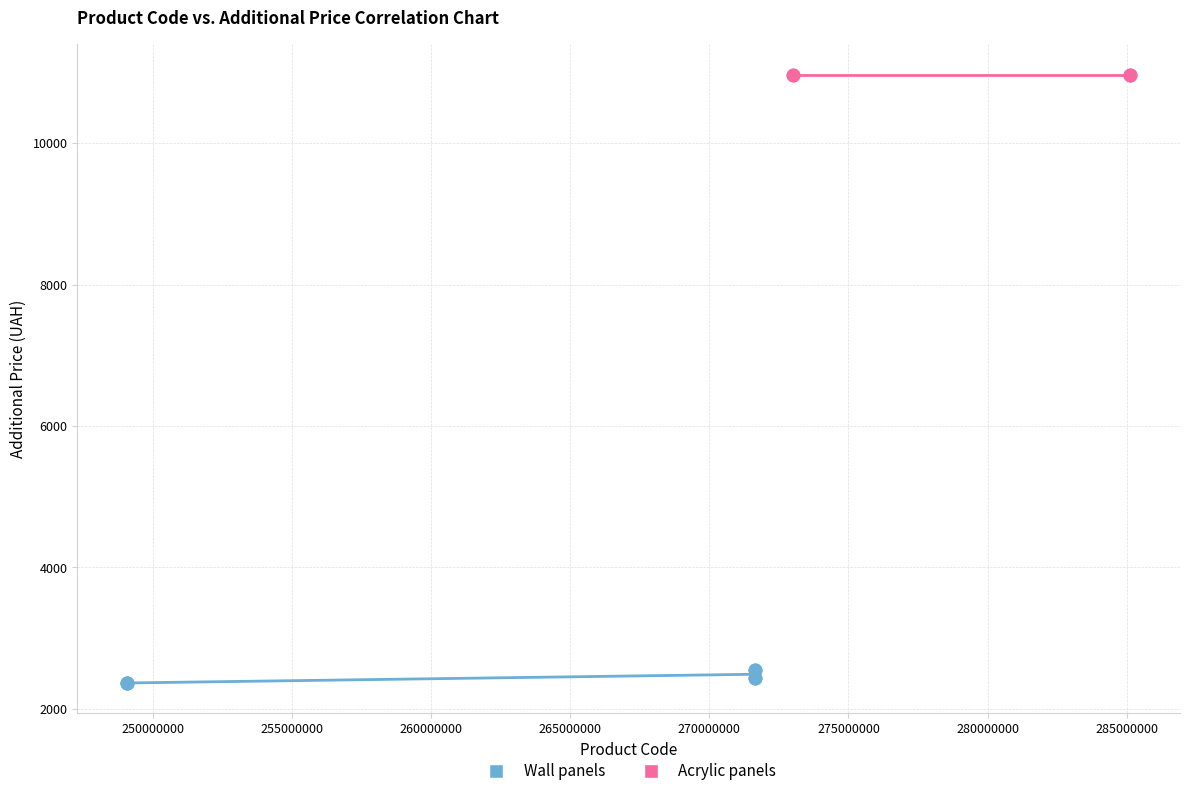

Which series contains the lowest Y value?

Wall panels